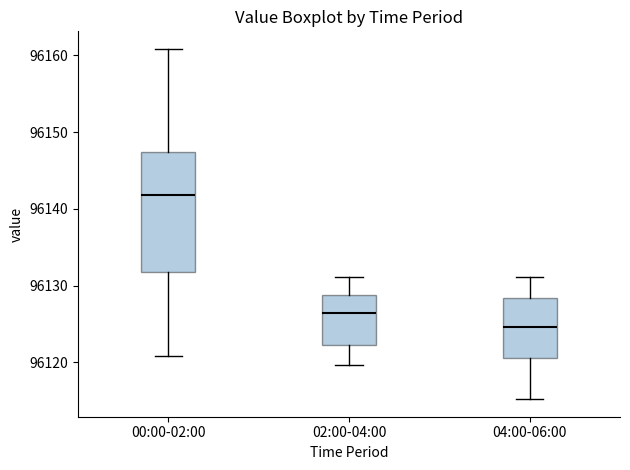

Which box's median line is the highest?

00:00-02:00